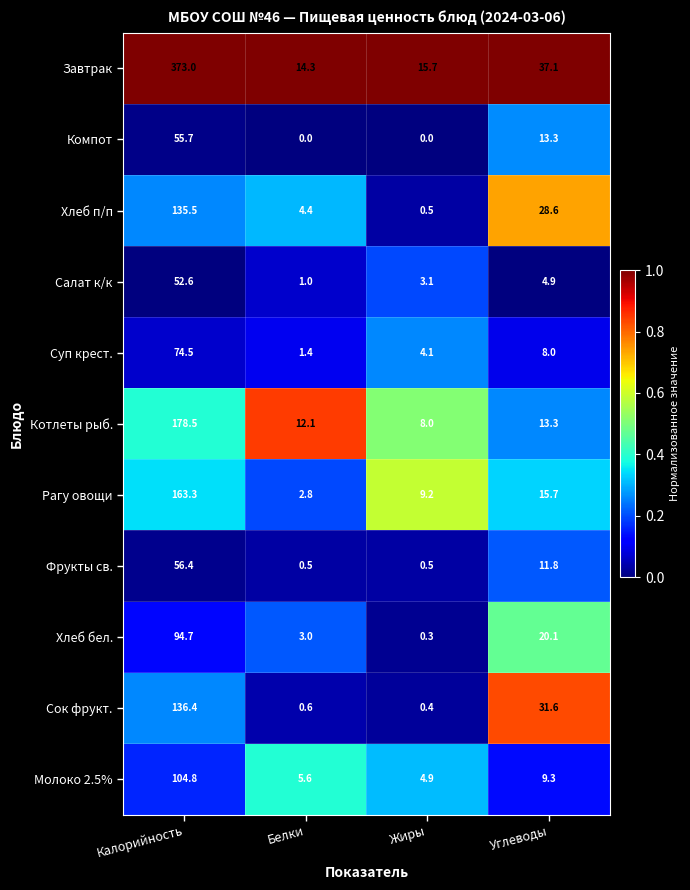

At which category does the chart reach its peak across all series?

Калорийность